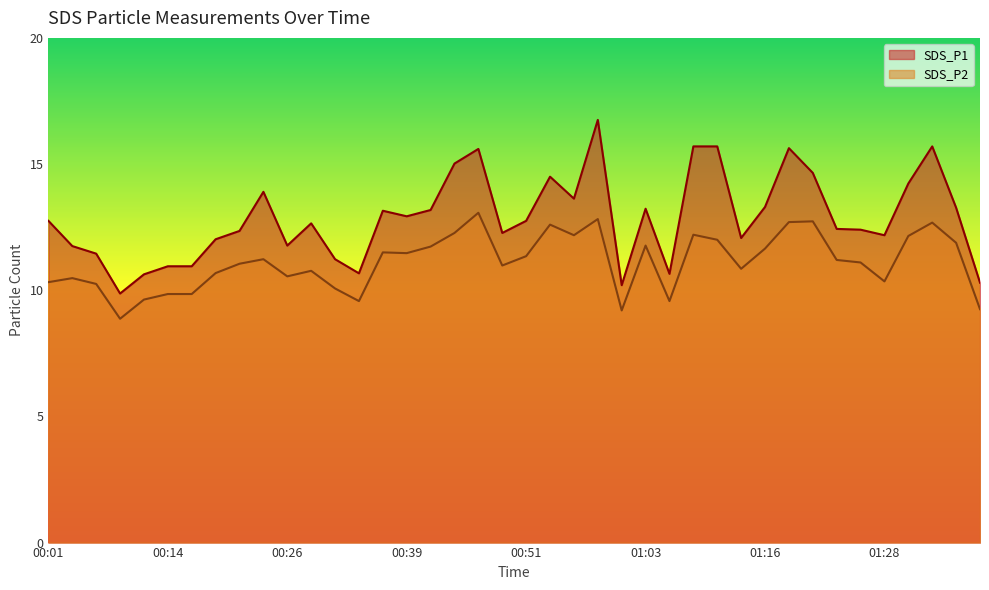

What is the maximum value shown in the chart?

16.8